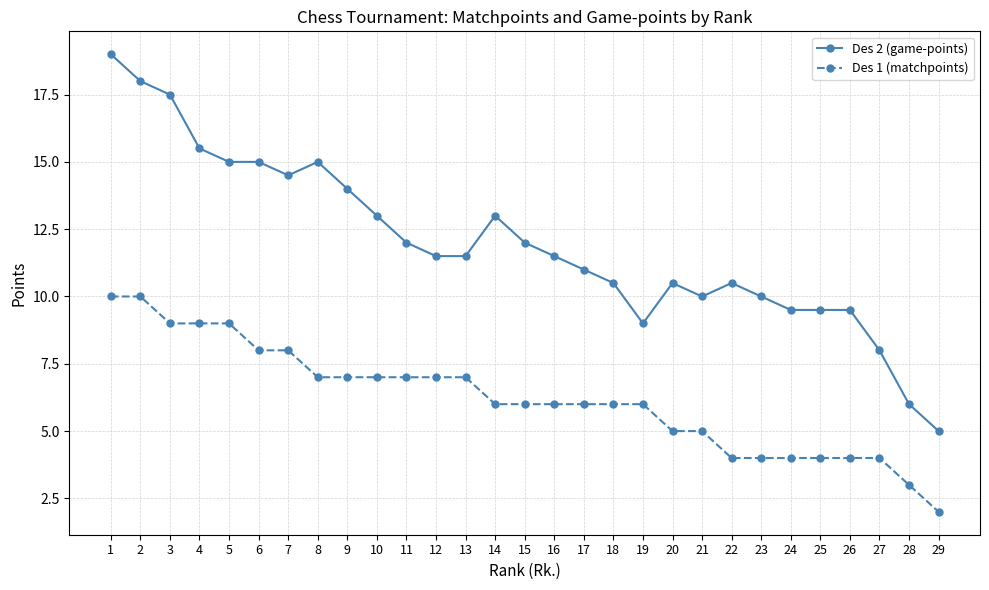

Which series has the largest range (max minus min)?

Des 2 (game-points)